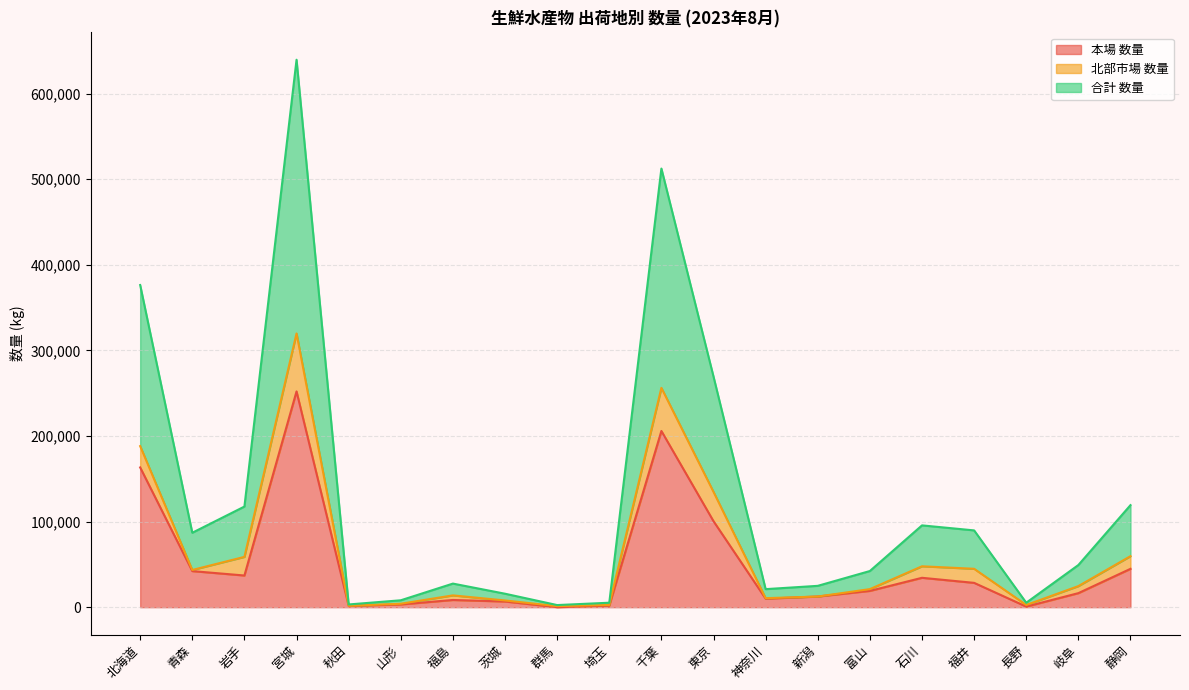

Read the 合計 数量 value at 埼玉, to the nearest 50.

2600